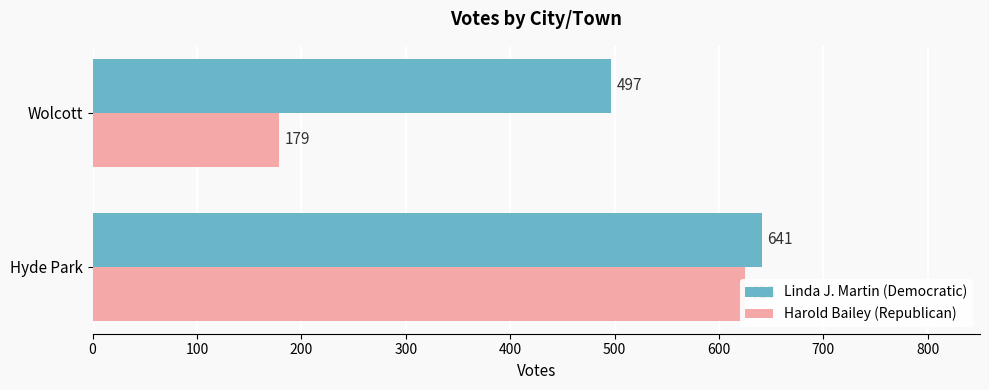

Rank the series by their maximum value, from highest to lowest.

Linda J. Martin (Democratic), Harold Bailey (Republican)